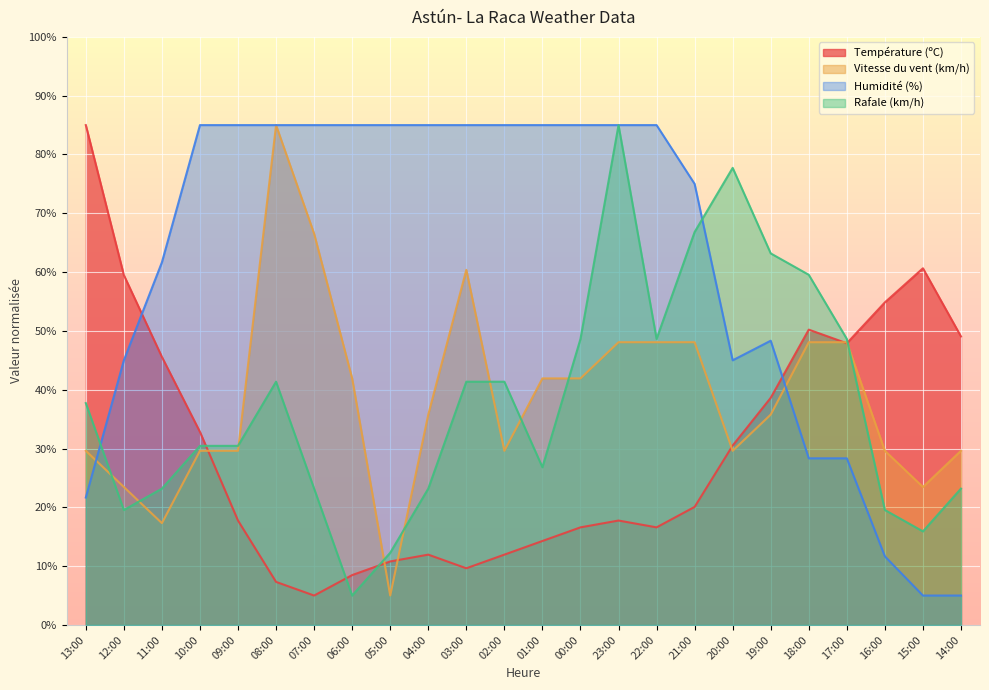

Between 23:00 and 14:00, which is larger?

14:00